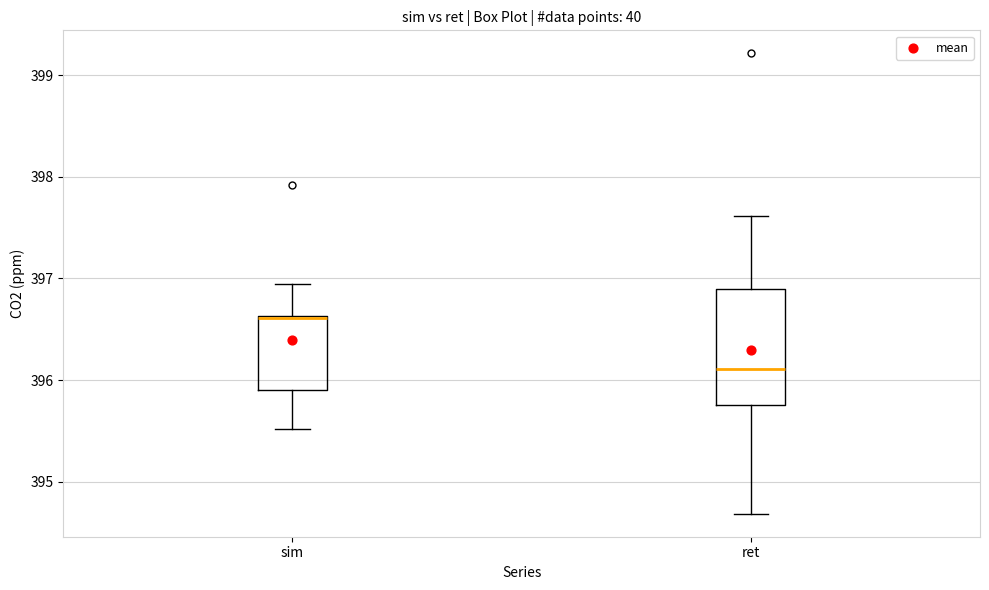

Where does the median line of the box for ret sit on the y-axis? The values are not printed on the chart, so give them approximately, as read against the axis.

396.1